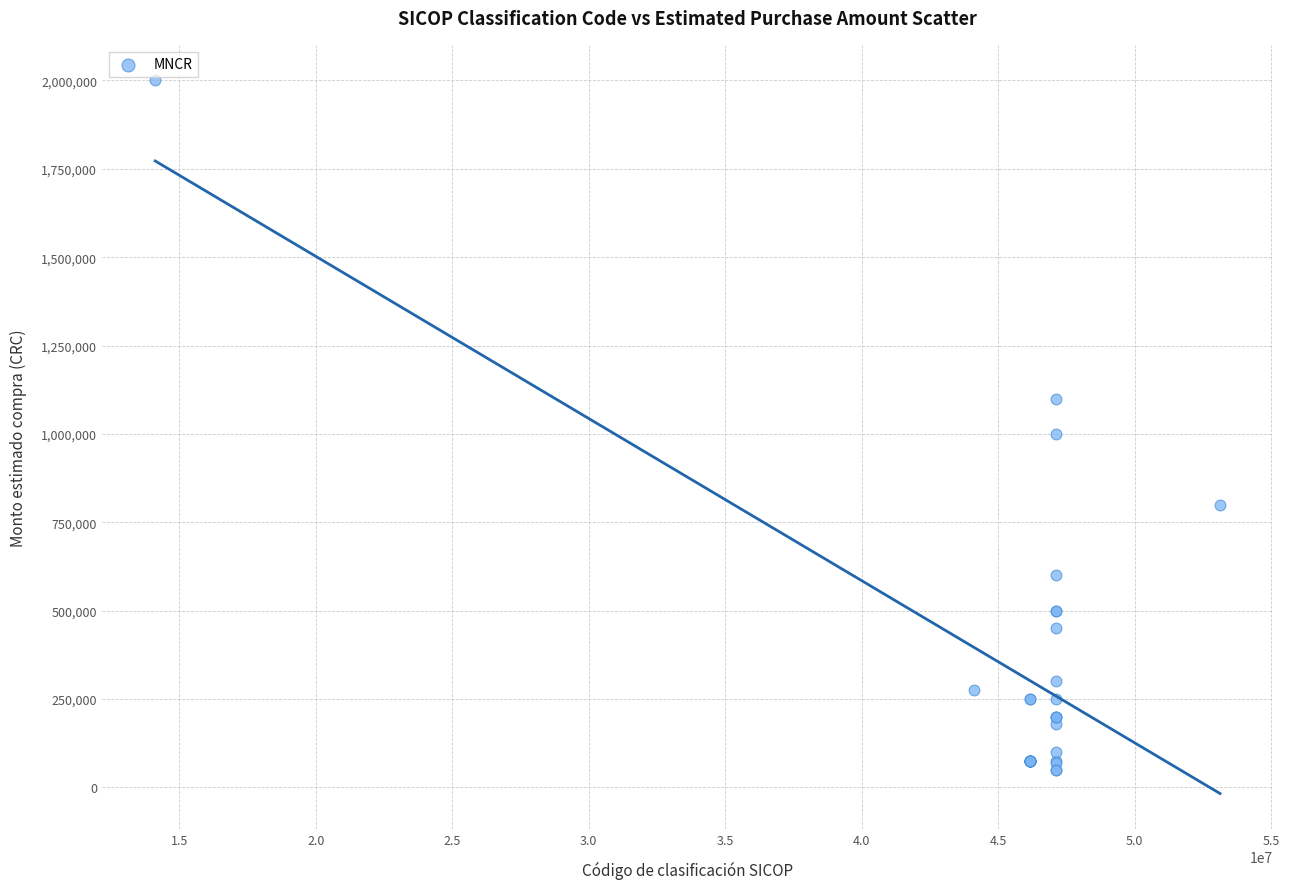

What Y value in the scatter plot is closest to 1025000?

1000000